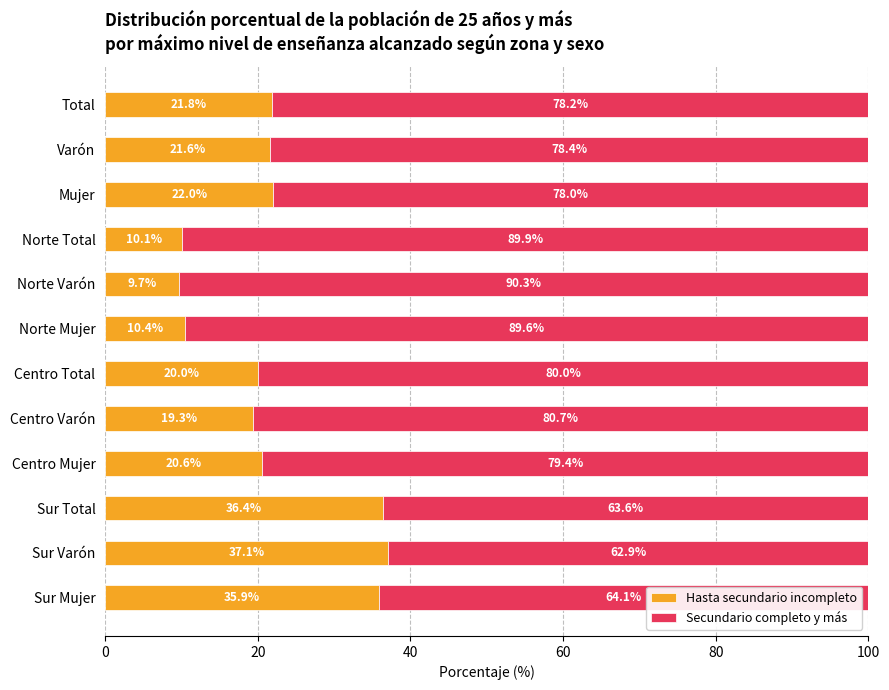

The value of Hasta secundario incompleto at Norte Mujer is 3.8. True or false?

False